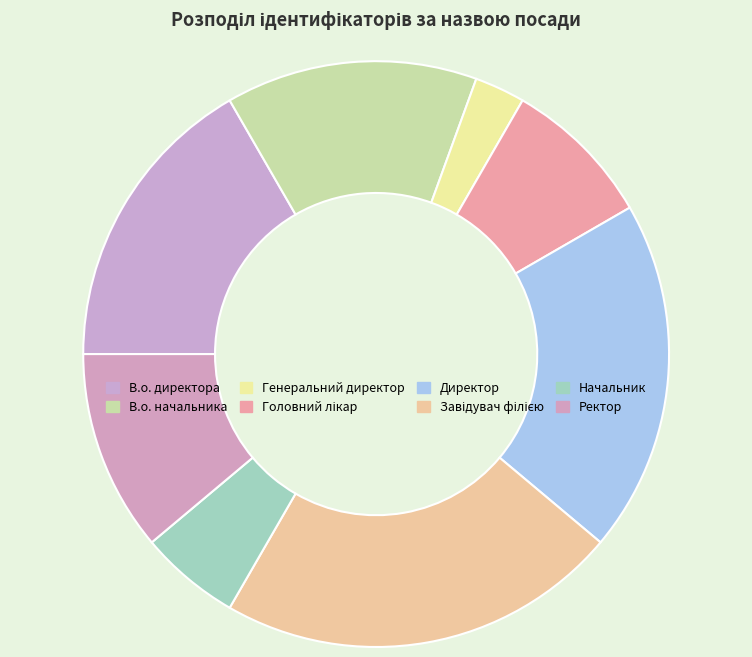

What is the smallest slice in the pie chart?

Генеральний директор